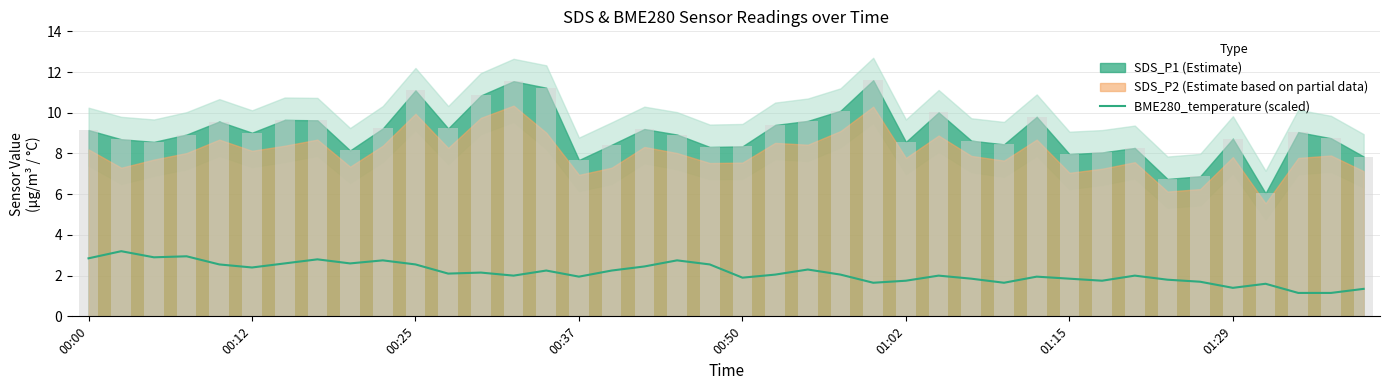

What is the difference between the maximum and second lowest values?

2.1